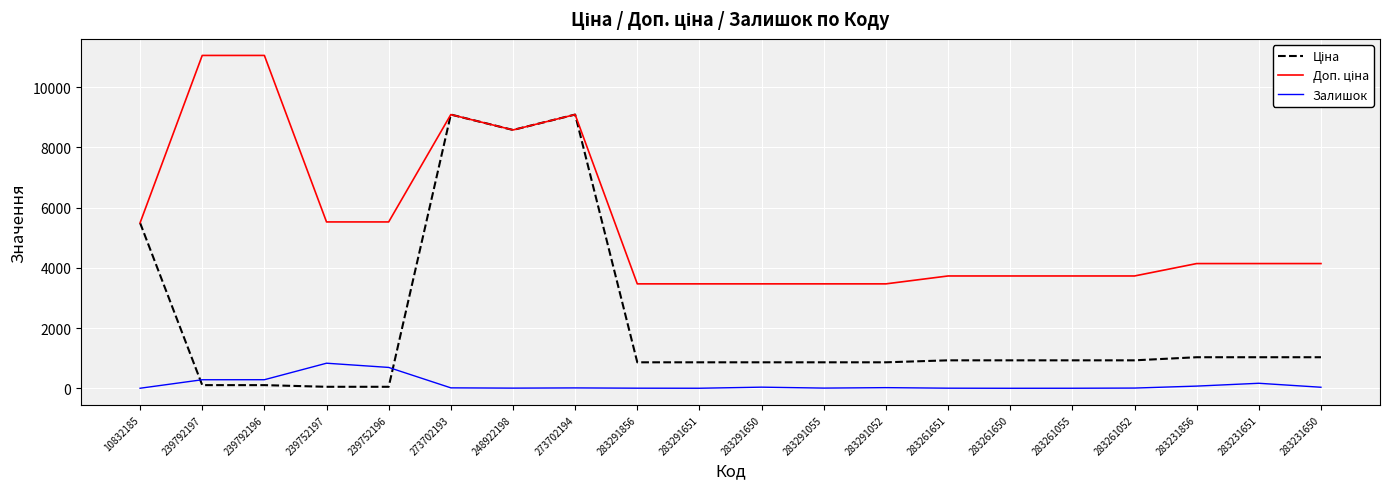

What is the greatest value displayed?

11055.0